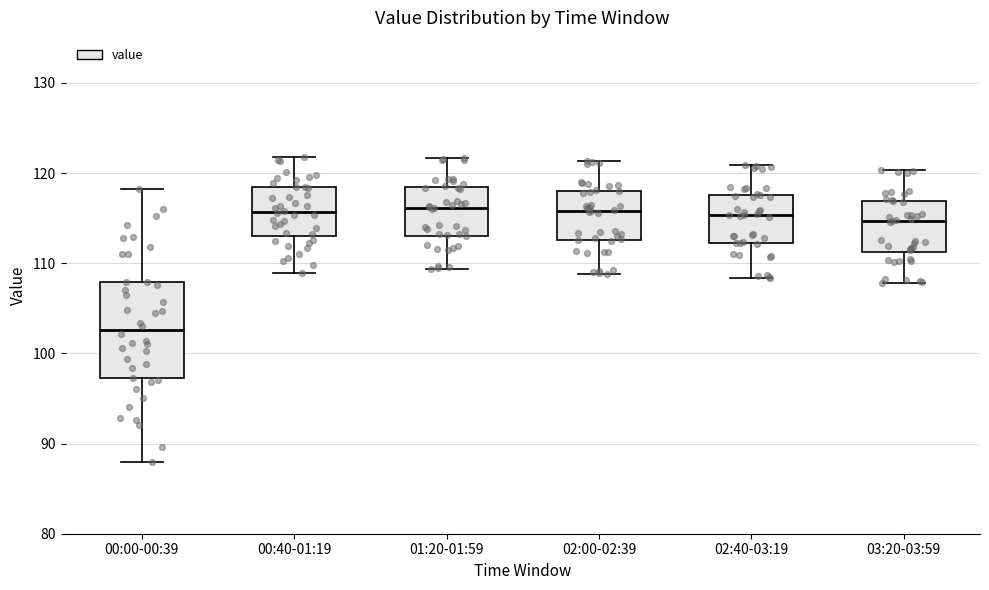

Reading left to right, read every box against the y-axis: the position of its median line, the range the box covers, and the ends of its whiskers. The values are not printed on the chart, so give them approximately, as read against the axis.

00:00-00:39: median 103, box 97 to 108, whiskers 88 to 118
00:40-01:19: median 116, box 113 to 119, whiskers 109 to 122
01:20-01:59: median 116, box 113 to 118, whiskers 109 to 122
02:00-02:39: median 116, box 113 to 118, whiskers 109 to 121
02:40-03:19: median 115, box 112 to 118, whiskers 108 to 121
03:20-03:59: median 115, box 111 to 117, whiskers 108 to 120